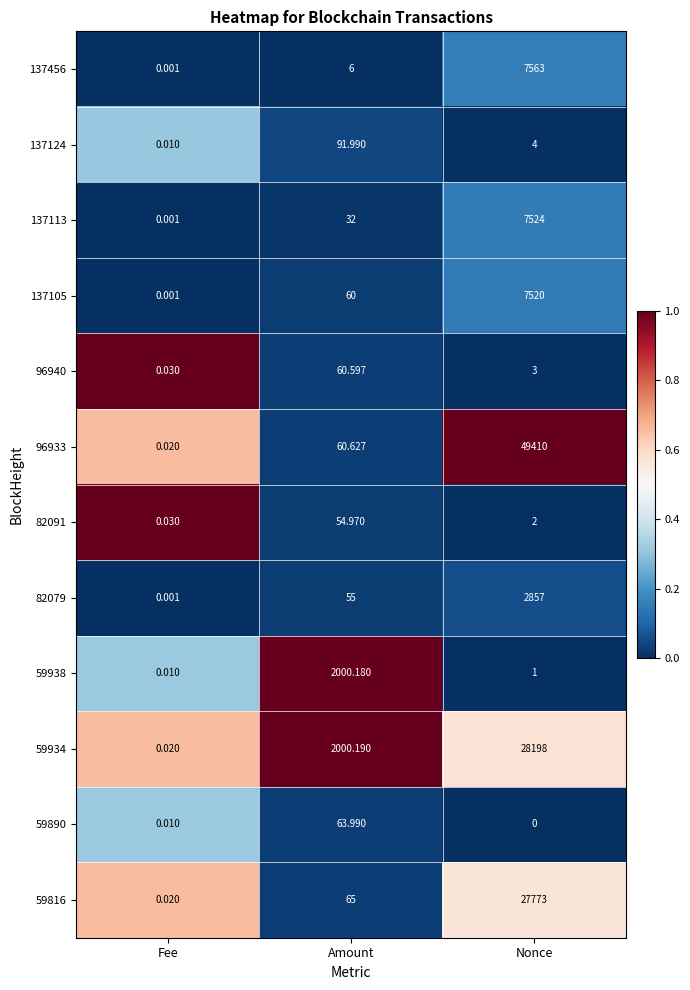

How many distinct data groups are displayed?

12